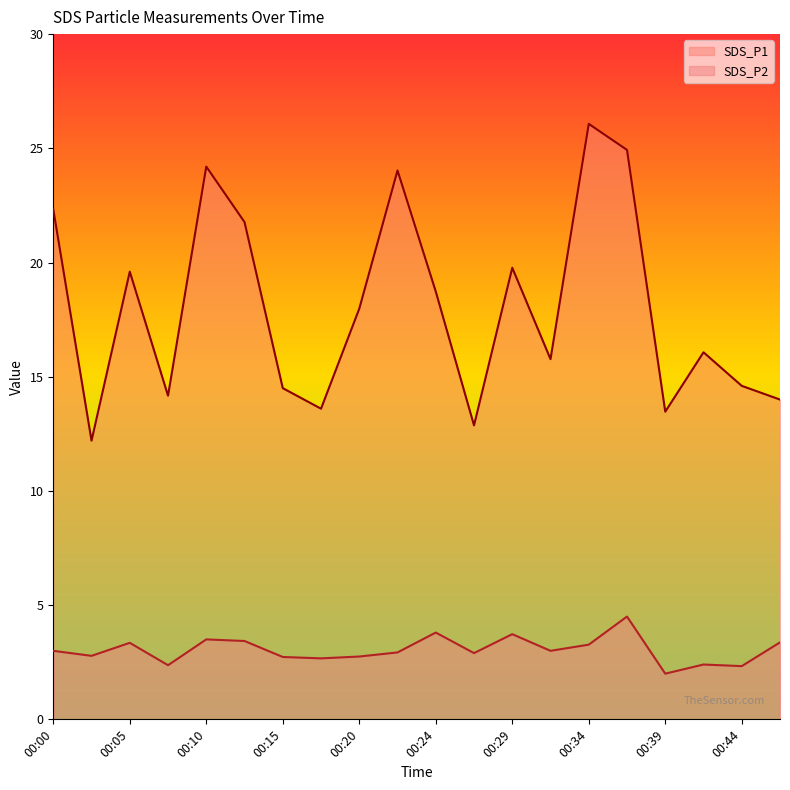

What is the total value across all series at 00:12?

25.2